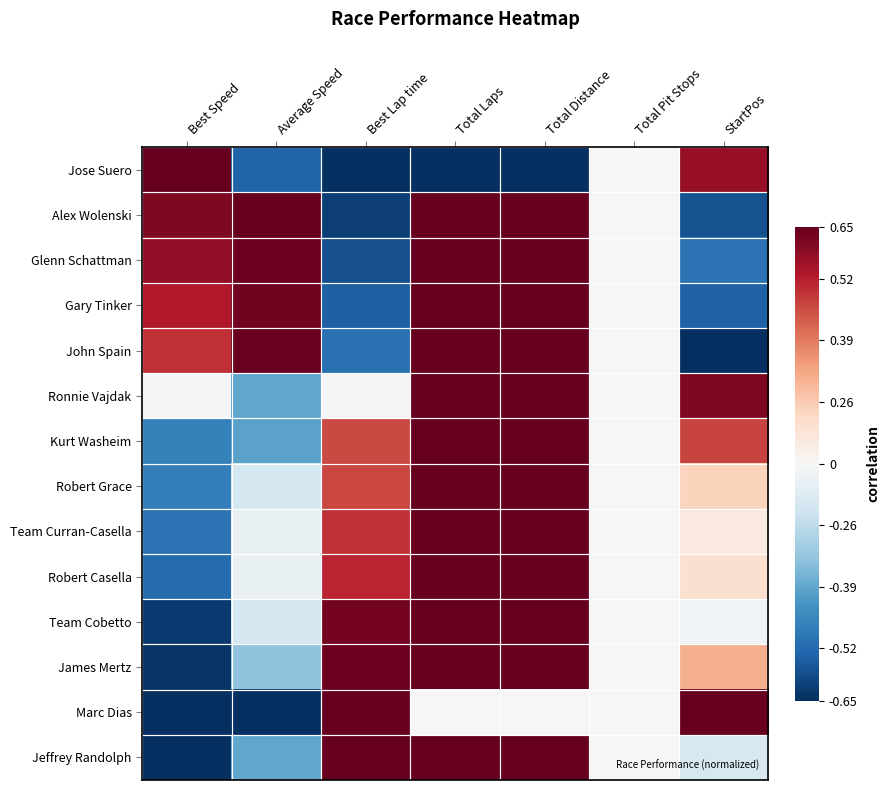

At which category is the sum across all series the highest?

Total Laps